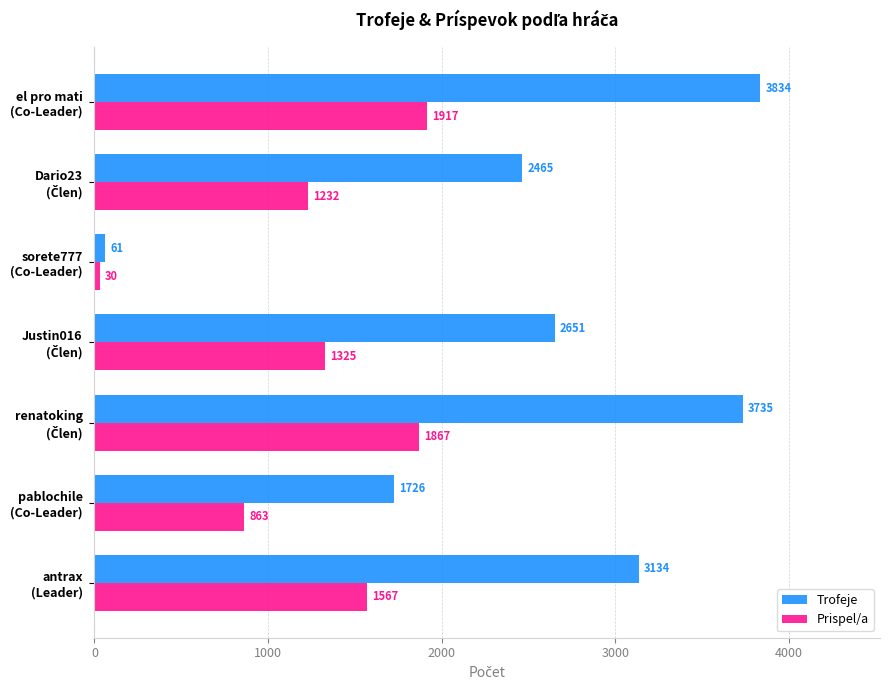

Which series has the widest spread of values?

Trofeje